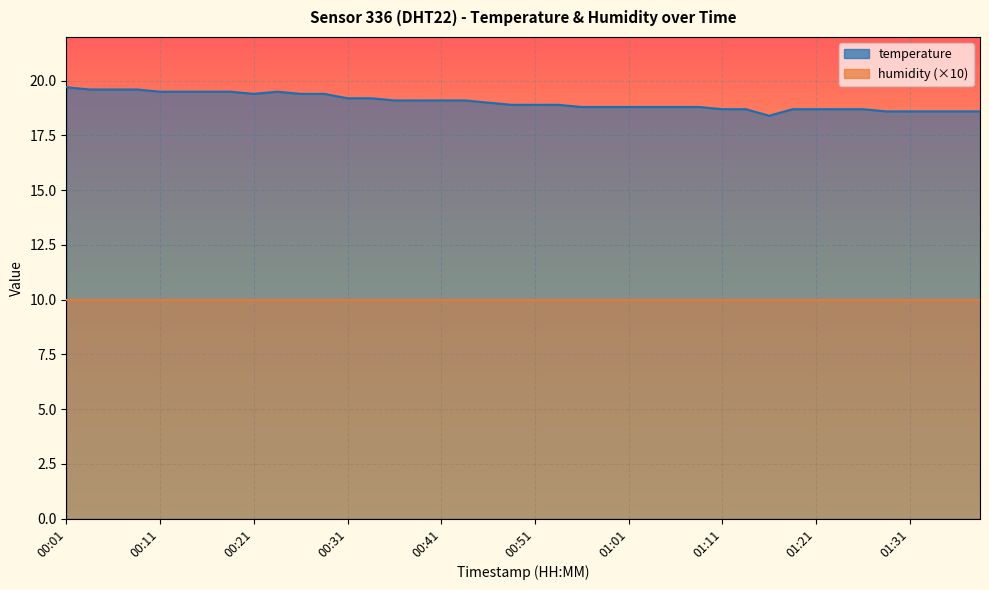

Reading left to right, what are all the values shown in this chart?

00:01=19.7	00:03=19.6	00:06=19.6	00:08=19.6	00:11=19.5	00:13=19.5	00:16=19.5	00:18=19.5	00:21=19.4	00:23=19.5	00:26=19.4	00:28=19.4	00:31=19.2	00:33=19.2	00:36=19.1	00:38=19.1	00:41=19.1	00:43=19.1	00:46=19.0	00:49=18.9	00:51=18.9	00:54=18.9	00:56=18.8	00:59=18.8	01:01=18.8	01:04=18.8	01:06=18.8	01:08=18.8	01:11=18.7	01:13=18.7	01:16=18.4	01:18=18.7	01:21=18.7	01:23=18.7	01:26=18.7	01:28=18.6	01:31=18.6	01:33=18.6	01:36=18.6	01:38=18.6